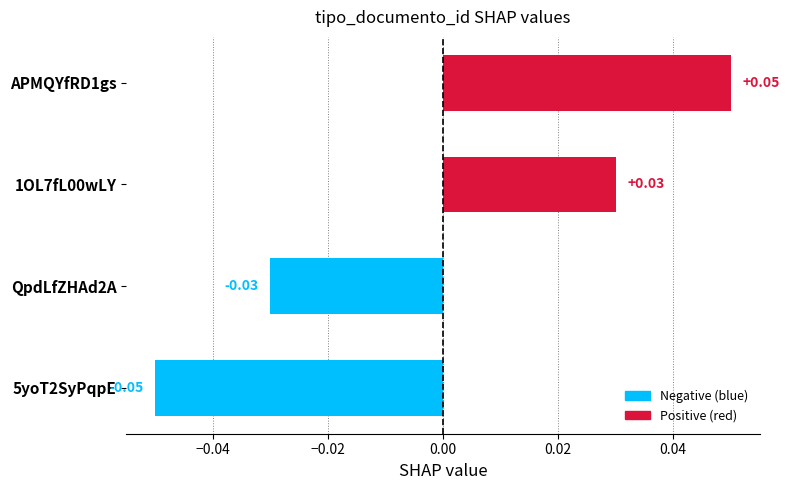

Rank the categories by value from lowest to highest.

5yoT2SyPqpE, QpdLfZHAd2A, 1OL7fL00wLY, APMQYfRD1gs